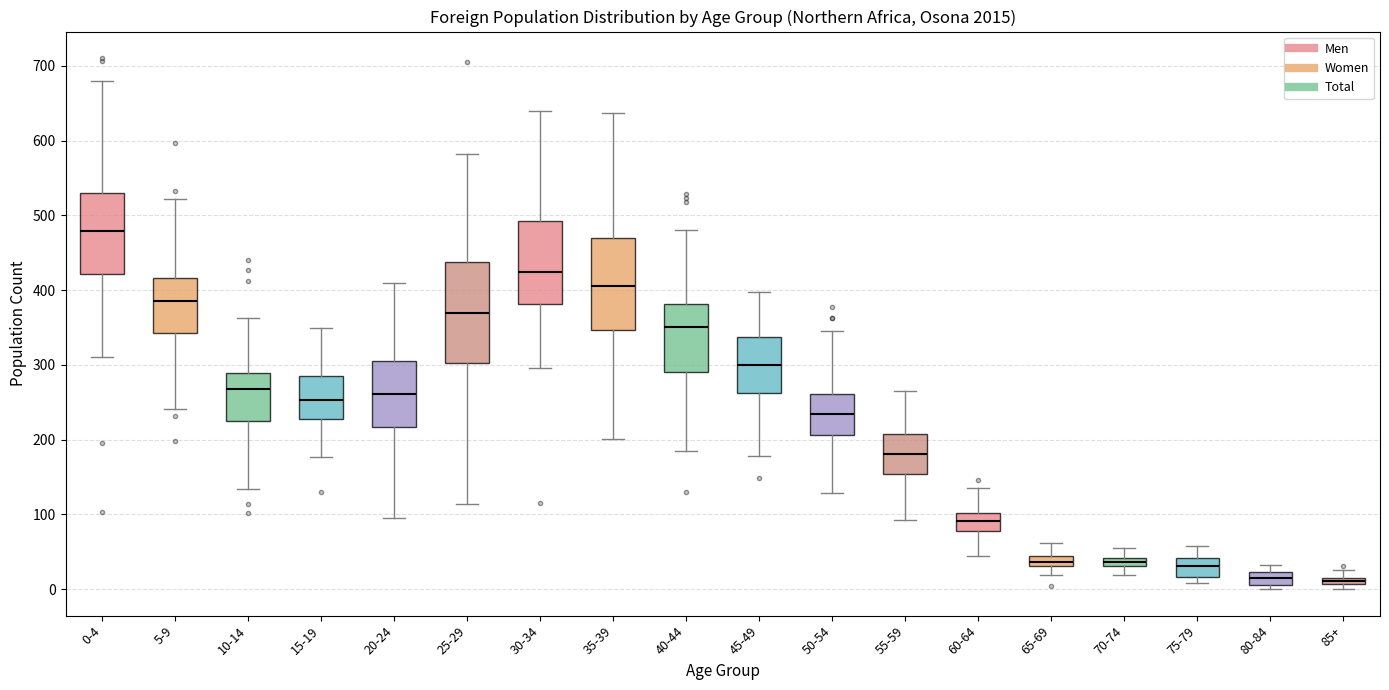

Which box is the tallest, from its lower edge to its upper edge?

25-29